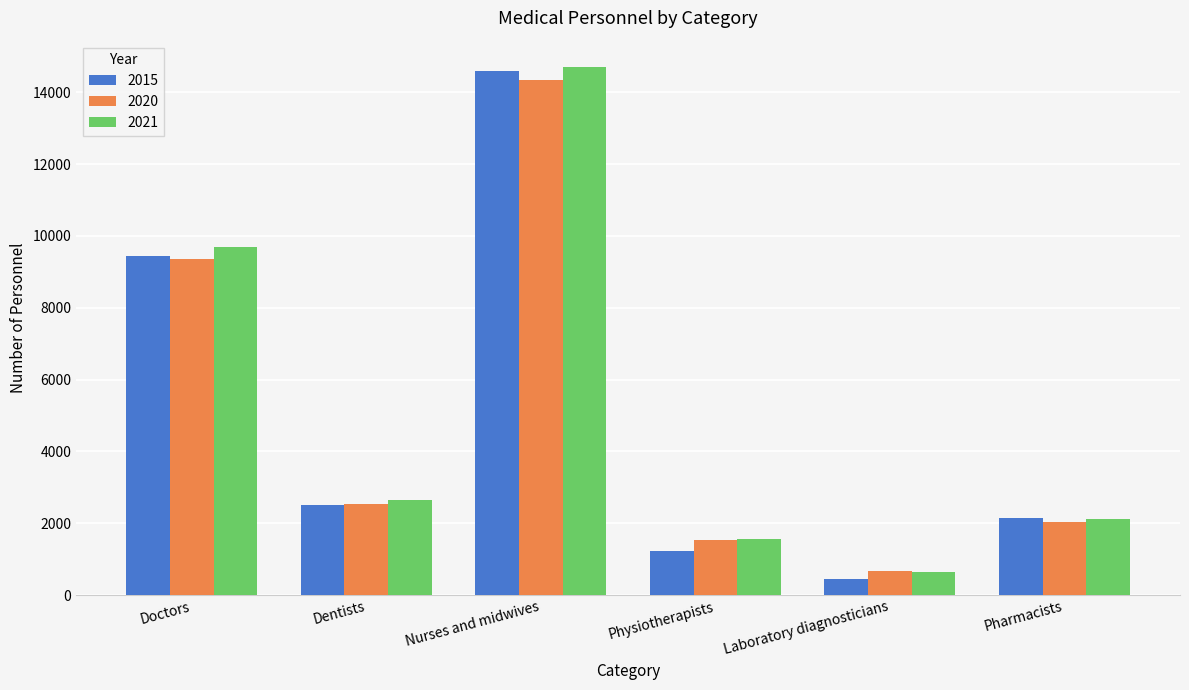

What is the approximate value of 2020 at Pharmacists, to the nearest 50?

2050